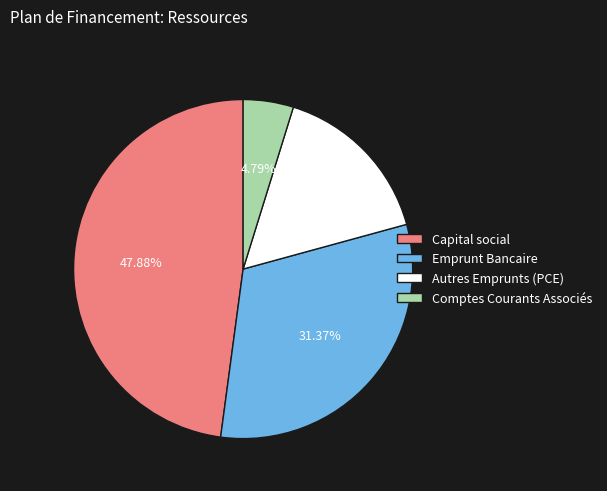

Between Emprunt Bancaire and Autres Emprunts (PCE), which is larger?

Emprunt Bancaire